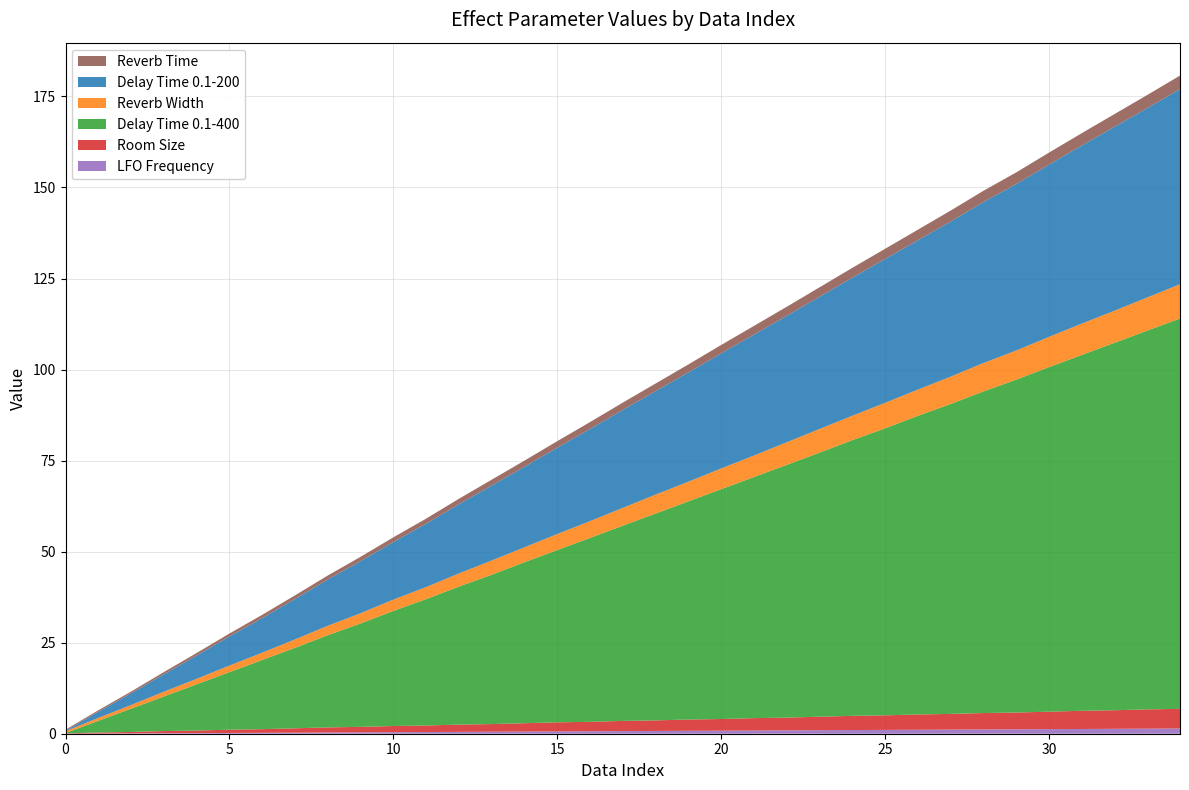

Reading right to left, extract all data points from this chart.

Reverb Time: 3.7	3.6	3.5	3.4	3.3	3.2	3.1	3.0	2.9	2.8	2.7	2.6	2.5	2.4	2.3	2.2	2.1	2.0	1.9	1.8	1.7	1.6	1.5	1.4	1.3	1.2	1.1	1.0	0.9	0.8	0.7	0.6	0.5	0.4	0.3
Delay Time 0.1-200: 53.6	52.0	50.5	48.9	47.3	45.7	44.2	42.6	41.0	39.5	37.9	36.3	34.7	33.2	31.6	30.0	28.4	26.9	25.3	23.7	22.1	20.6	19.0	17.4	15.8	14.3	12.7	11.1	9.5	8.0	6.4	4.8	3.2	1.7	0.1
Reverb Width: 9.4	9.1	8.8	8.6	8.3	8.0	7.8	7.5	7.2	7.0	6.7	6.5	6.2	5.9	5.7	5.4	5.2	4.9	4.6	4.4	4.1	3.9	3.6	3.3	3.1	2.8	2.6	2.3	2.0	1.8	1.5	1.3	1.0	0.8	0.5
Delay Time 0.1-400: 107.2	104.0	100.9	97.7	94.6	91.4	88.3	85.1	82.0	78.8	75.7	72.5	69.4	66.2	63.1	59.9	56.8	53.6	50.5	47.3	44.2	41.0	37.9	34.7	31.6	28.4	25.3	22.1	19.0	15.8	12.7	9.5	6.4	3.2	0.1
Room Size: 5.4	5.3	5.1	5.0	4.8	4.6	4.5	4.3	4.2	4.0	3.9	3.7	3.5	3.4	3.2	3.1	2.9	2.8	2.6	2.5	2.3	2.1	2.0	1.8	1.7	1.5	1.4	1.2	1.0	0.9	0.7	0.6	0.4	0.3	0.1
LFO Frequency: 1.4	1.4	1.4	1.3	1.3	1.2	1.2	1.1	1.1	1.1	1.0	1.0	0.9	0.9	0.8	0.8	0.8	0.7	0.7	0.6	0.6	0.6	0.5	0.5	0.4	0.4	0.3	0.3	0.2	0.2	0.2	0.1	0.1	0.0	0.0